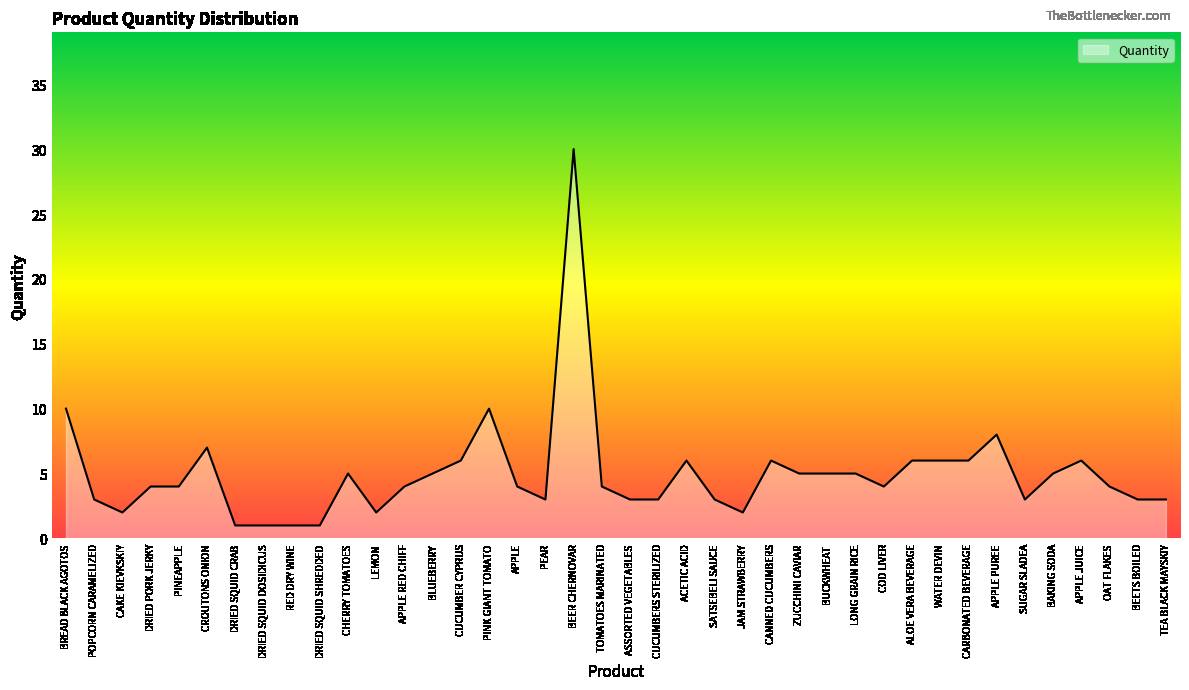

Read the value at COD LIVER.

4